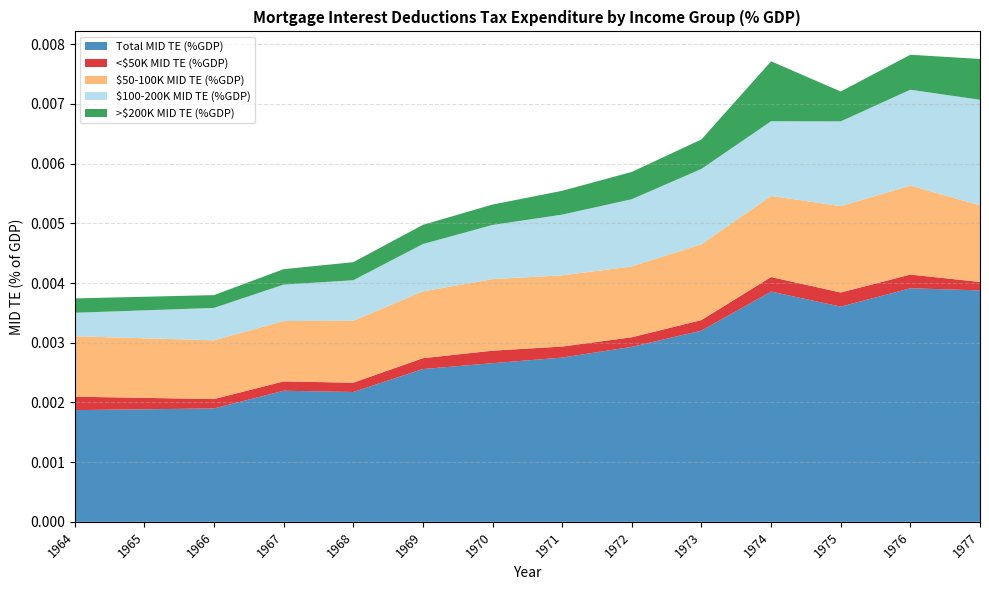

Reading right to left, transcribe all the data shown in this chart.

Total MID TE (%GDP): 1977=0.0	1976=0.0	1975=0.0	1974=0.0	1973=0.0	1972=0.0	1971=0.0	1970=0.0	1969=0.0	1968=0.0	1967=0.0	1966=0.0	1965=0.0	1964=0.0
<$50K MID TE (%GDP): 1977=0.0	1976=0.0	1975=0.0	1974=0.0	1973=0.0	1972=0.0	1971=0.0	1970=0.0	1969=0.0	1968=0.0	1967=0.0	1966=0.0	1965=0.0	1964=0.0
$50-100K MID TE (%GDP): 1977=0.0	1976=0.0	1975=0.0	1974=0.0	1973=0.0	1972=0.0	1971=0.0	1970=0.0	1969=0.0	1968=0.0	1967=0.0	1966=0.0	1965=0.0	1964=0.0
$100-200K MID TE (%GDP): 1977=0.0	1976=0.0	1975=0.0	1974=0.0	1973=0.0	1972=0.0	1971=0.0	1970=0.0	1969=0.0	1968=0.0	1967=0.0	1966=0.0	1965=0.0	1964=0.0
>$200K MID TE (%GDP): 1977=0.0	1976=0.0	1975=0.0	1974=0.0	1973=0.0	1972=0.0	1971=0.0	1970=0.0	1969=0.0	1968=0.0	1967=0.0	1966=0.0	1965=0.0	1964=0.0